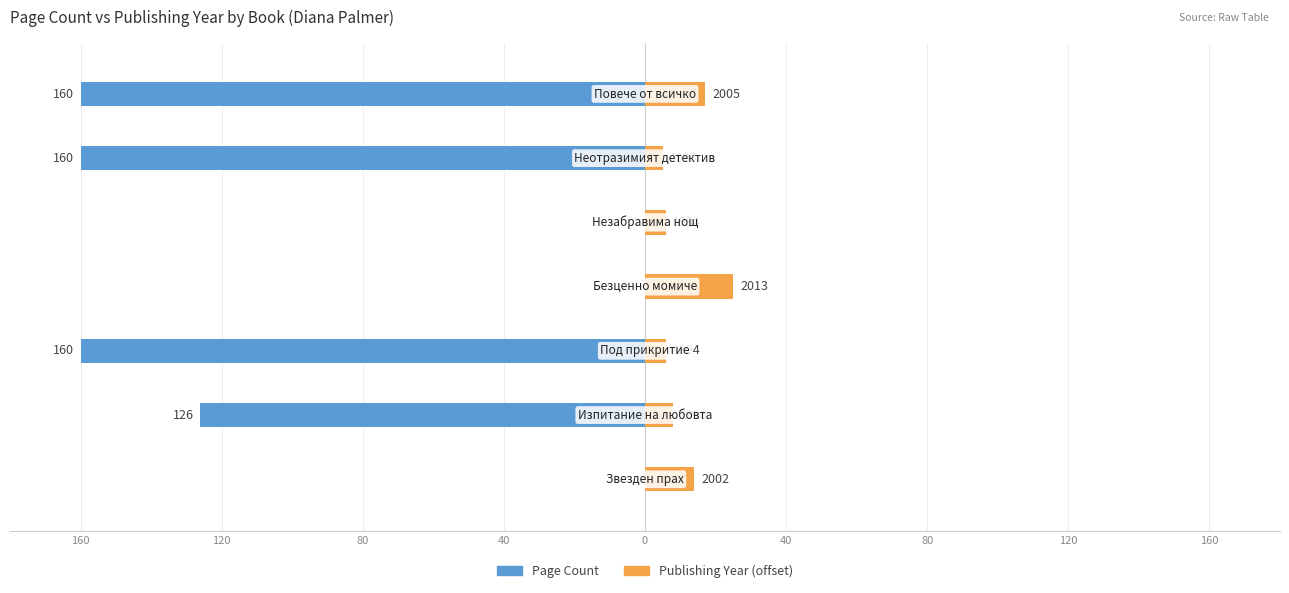

At how many categories does at least one series exceed -77?

7